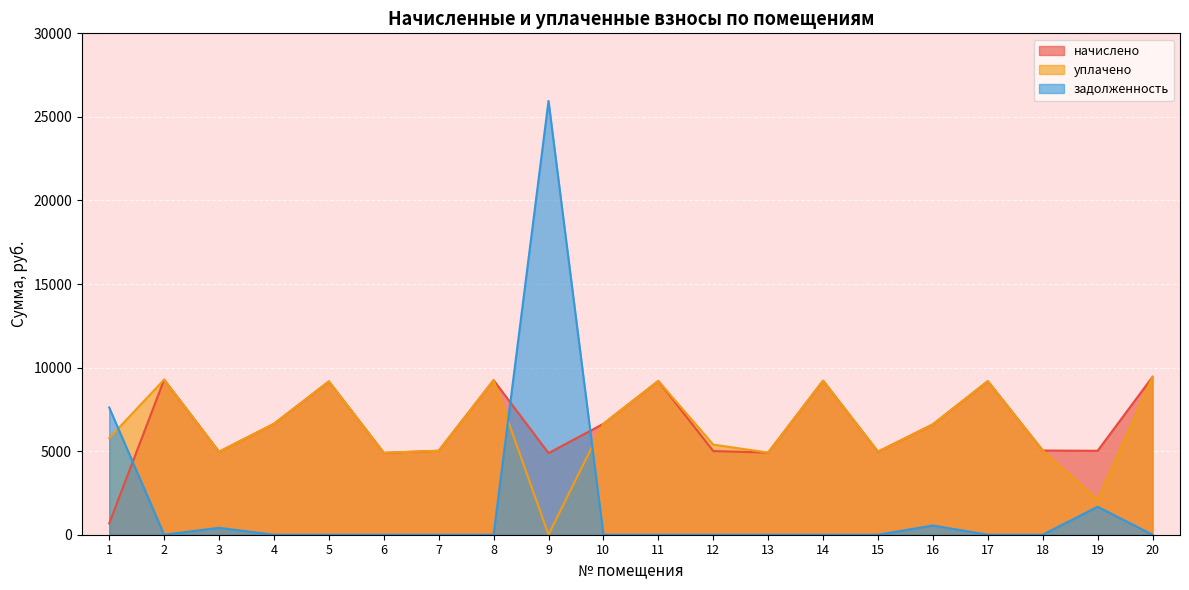

What is the sum of all уплачено values?

127695.6